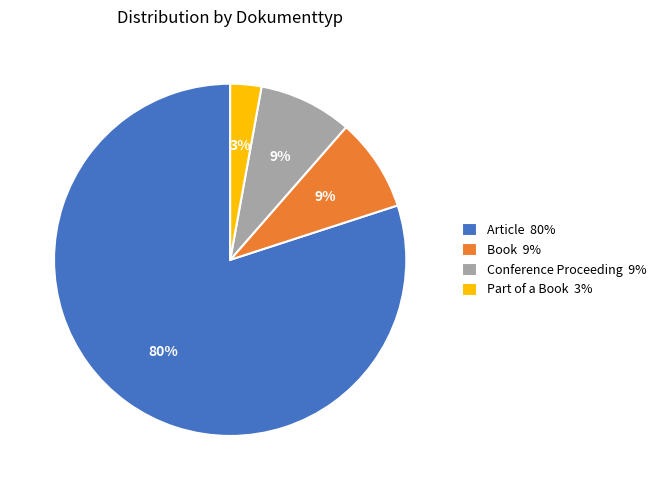

What is the majority slice?

Article